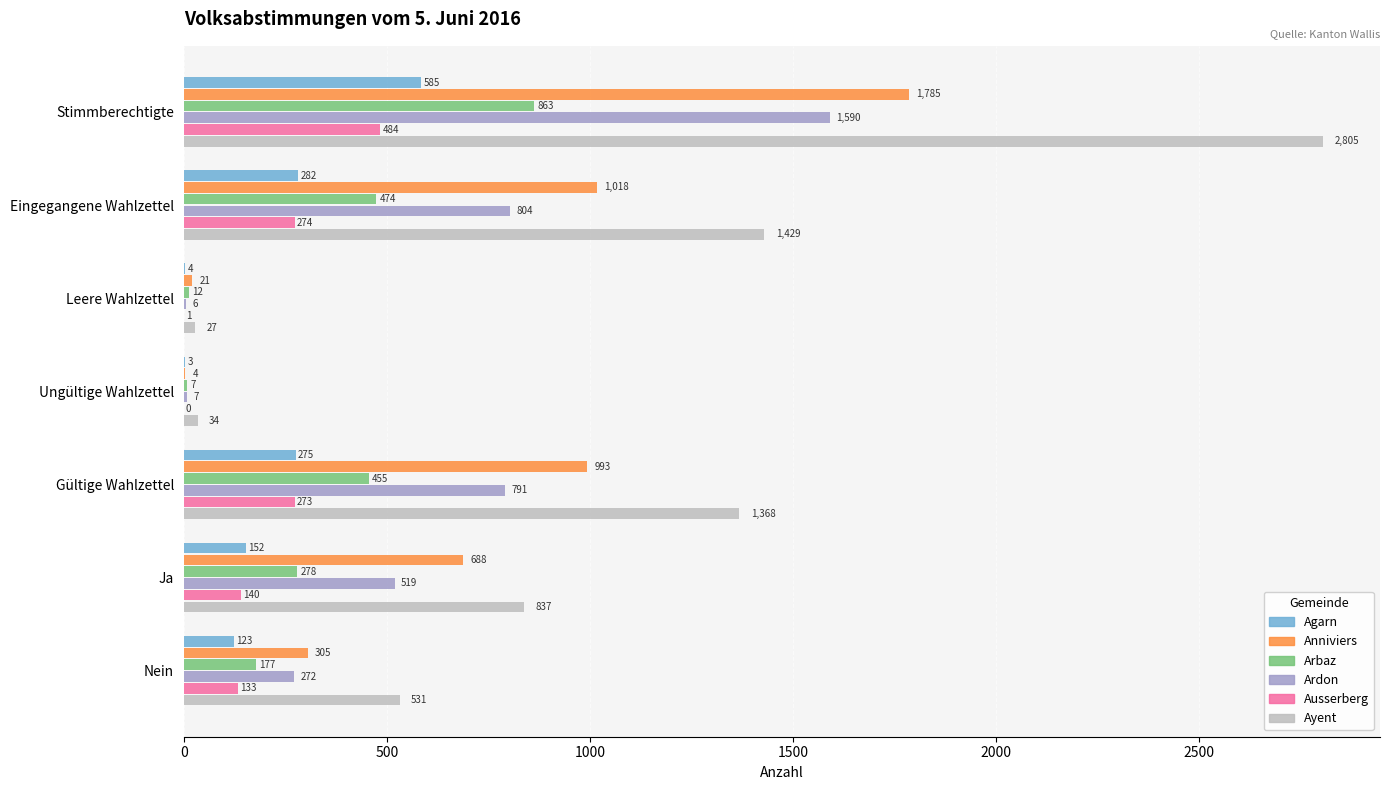

What is the highest value of the Ayent series?

2805